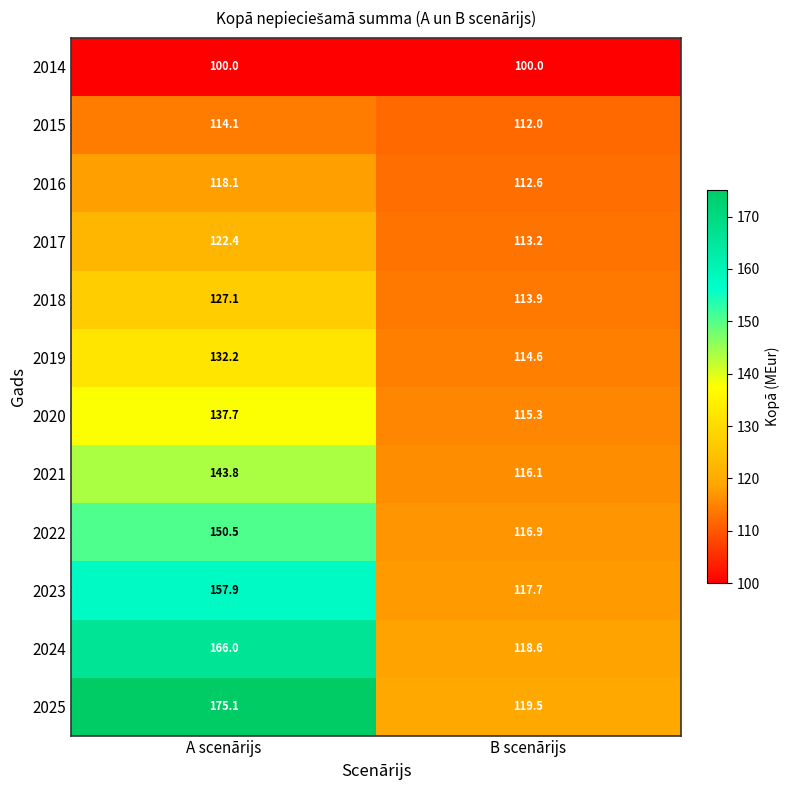

How many series are shown in this chart?

12